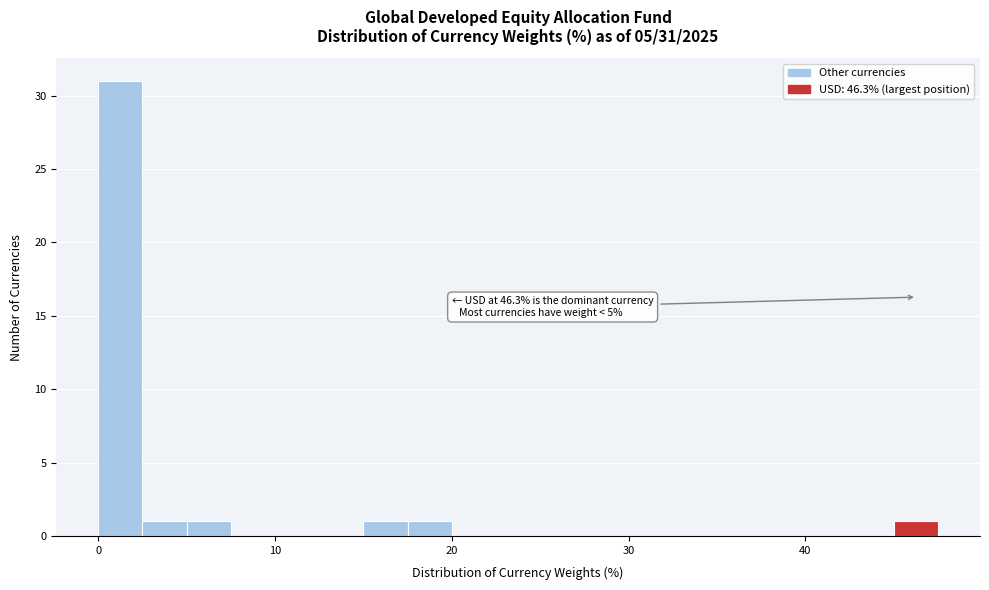

Read against the x-axis, roughly where is the centre of the tallest bar?

1